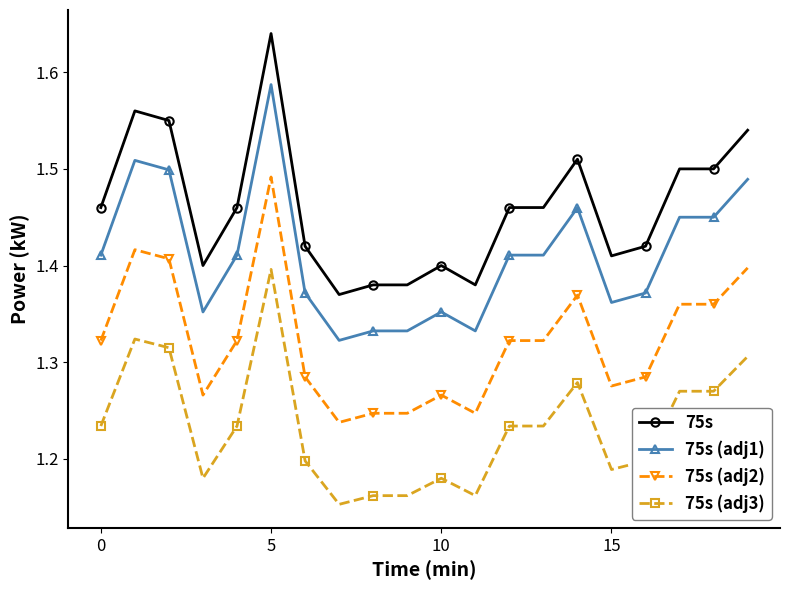

True or false: 75s (adj1) and 75s (adj2) intersect in this chart.

False